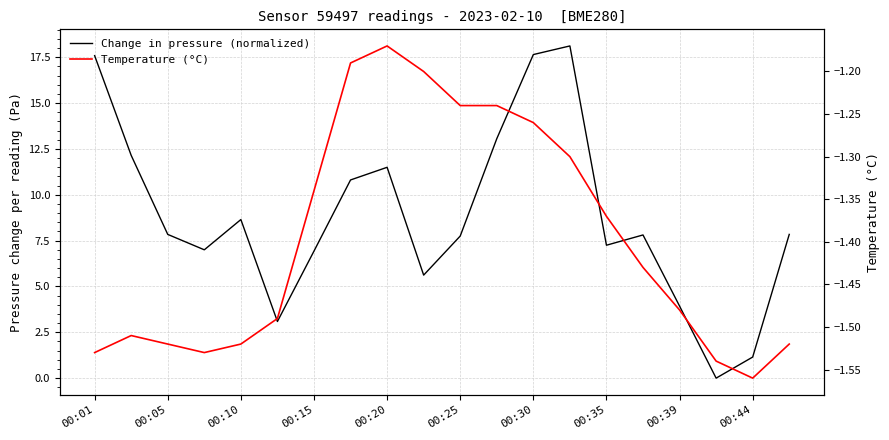

True or false: Change in pressure (normalized) and Temperature (°C) intersect in this chart.

False